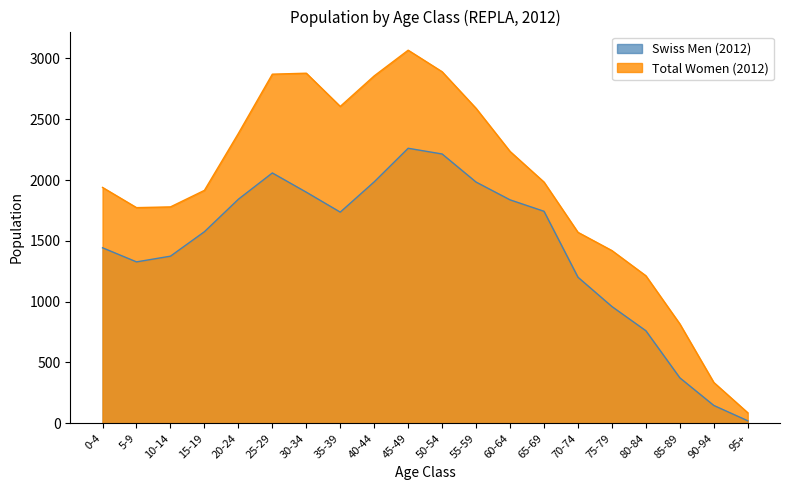

Rank the series at 95+ from lowest to highest value.

Swiss Men (2012), Total Women (2012)